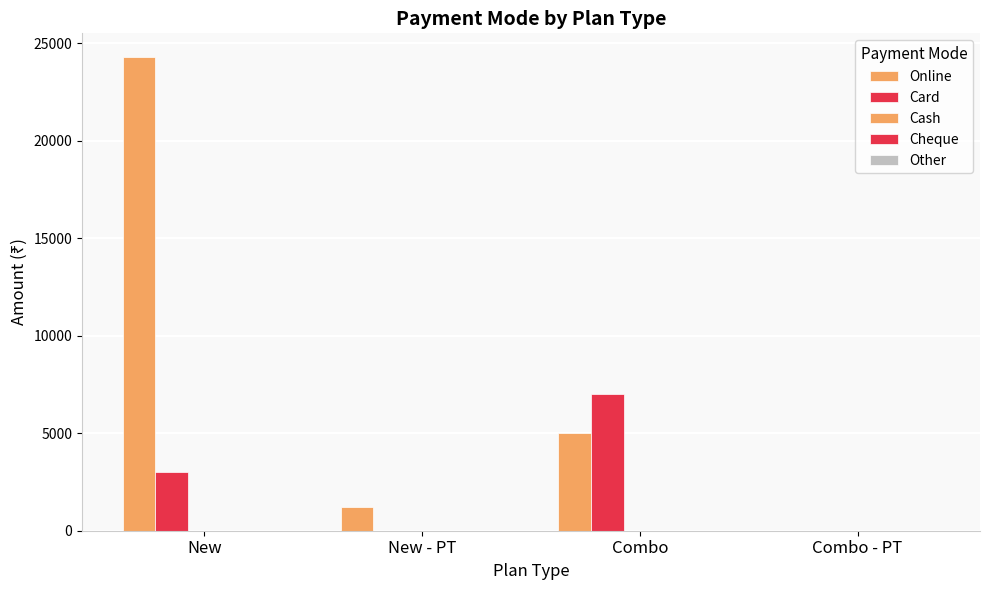

Which series has the largest total across all categories?

Online